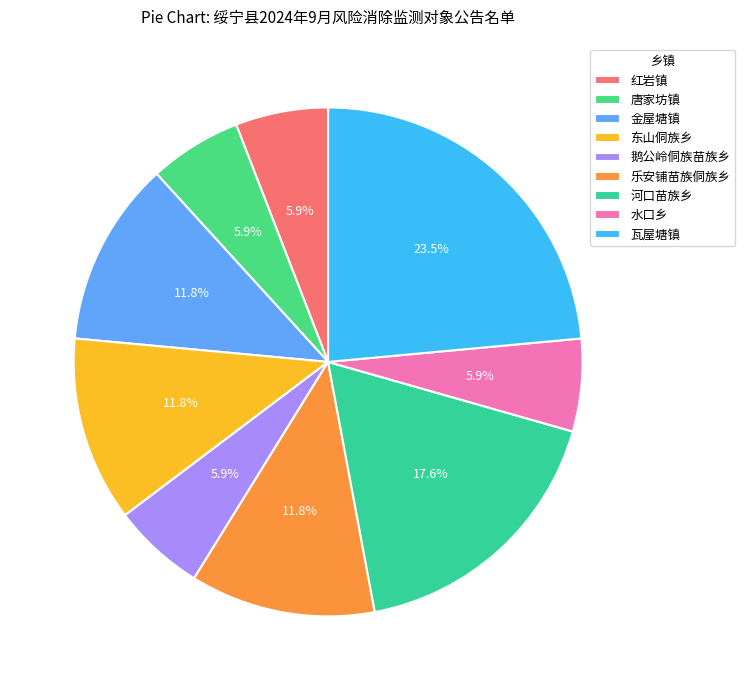

Does 瓦屋塘镇 account for over 50% of the chart?

No